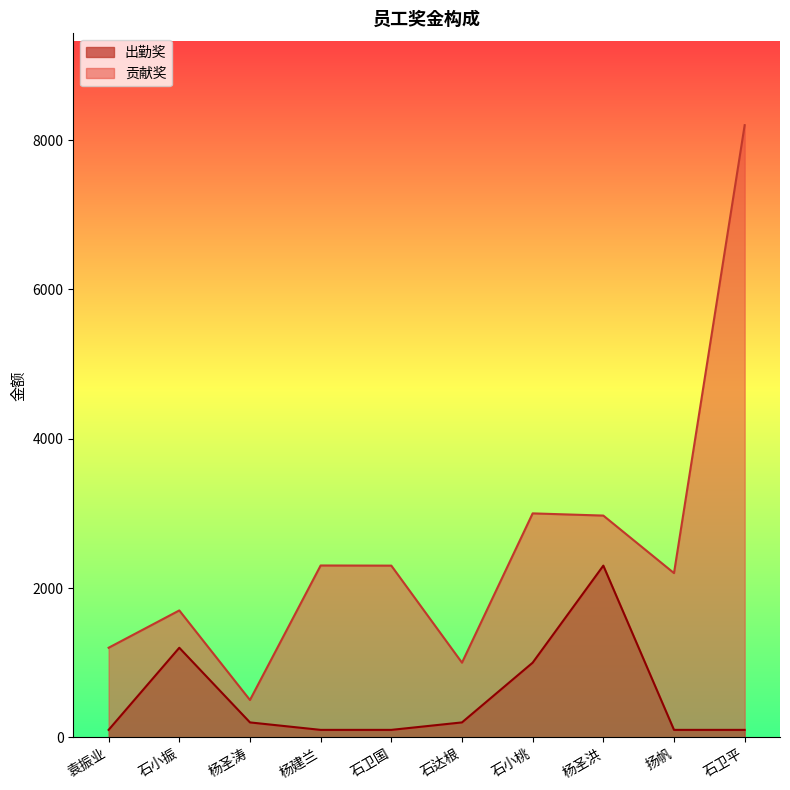

Is it true that the value at 杨圣涛 is 200?

True